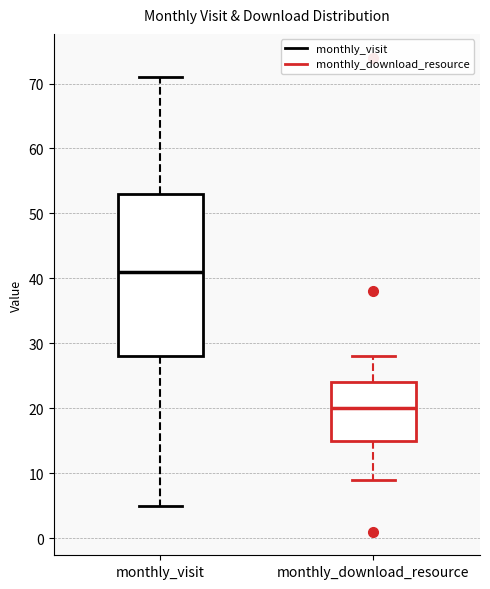

Where is the upper edge of the box for monthly_visit on the y-axis? The values are not printed on the chart, so give them approximately, as read against the axis.

53